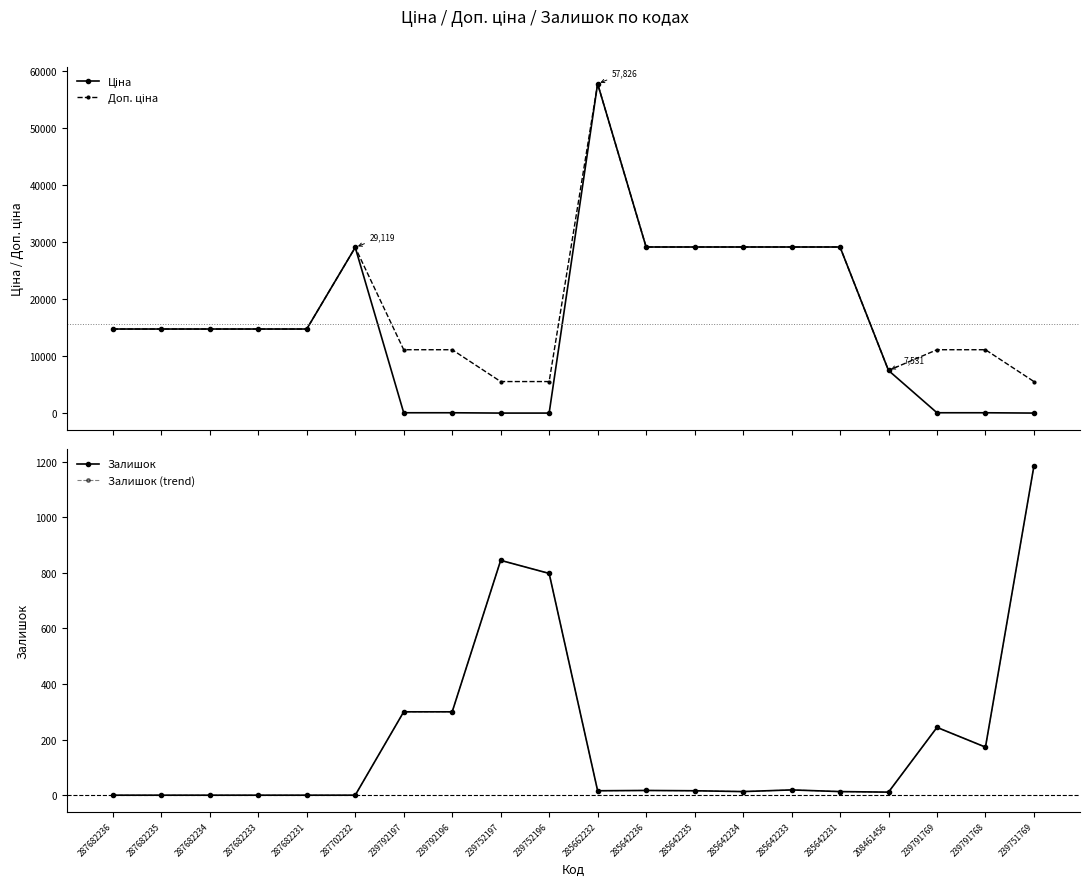

What is the maximum value shown in the chart?

57826.2